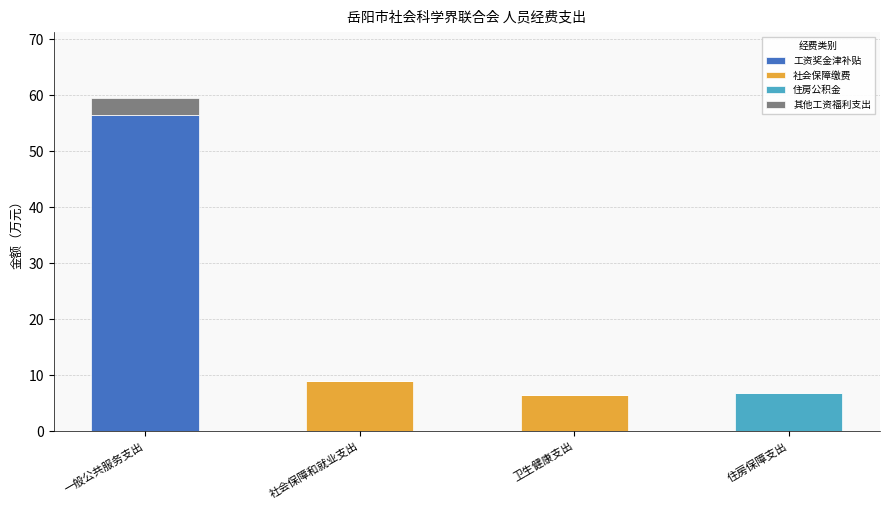

True or false: 工资奖金津补贴 has a value of -27.5 at 卫生健康支出.

False